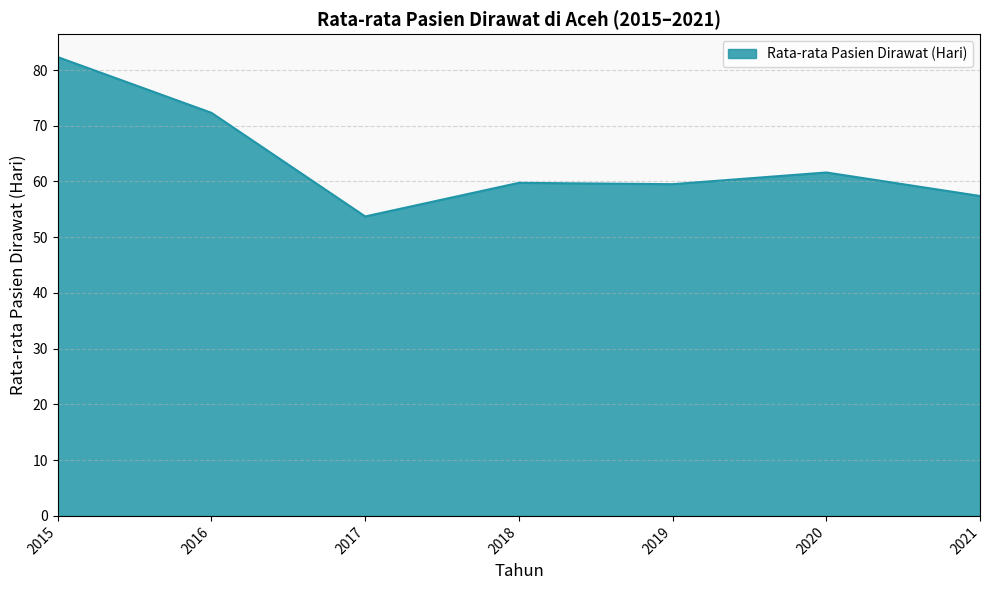

What is the change in value from 2015 to 2020?

-20.7